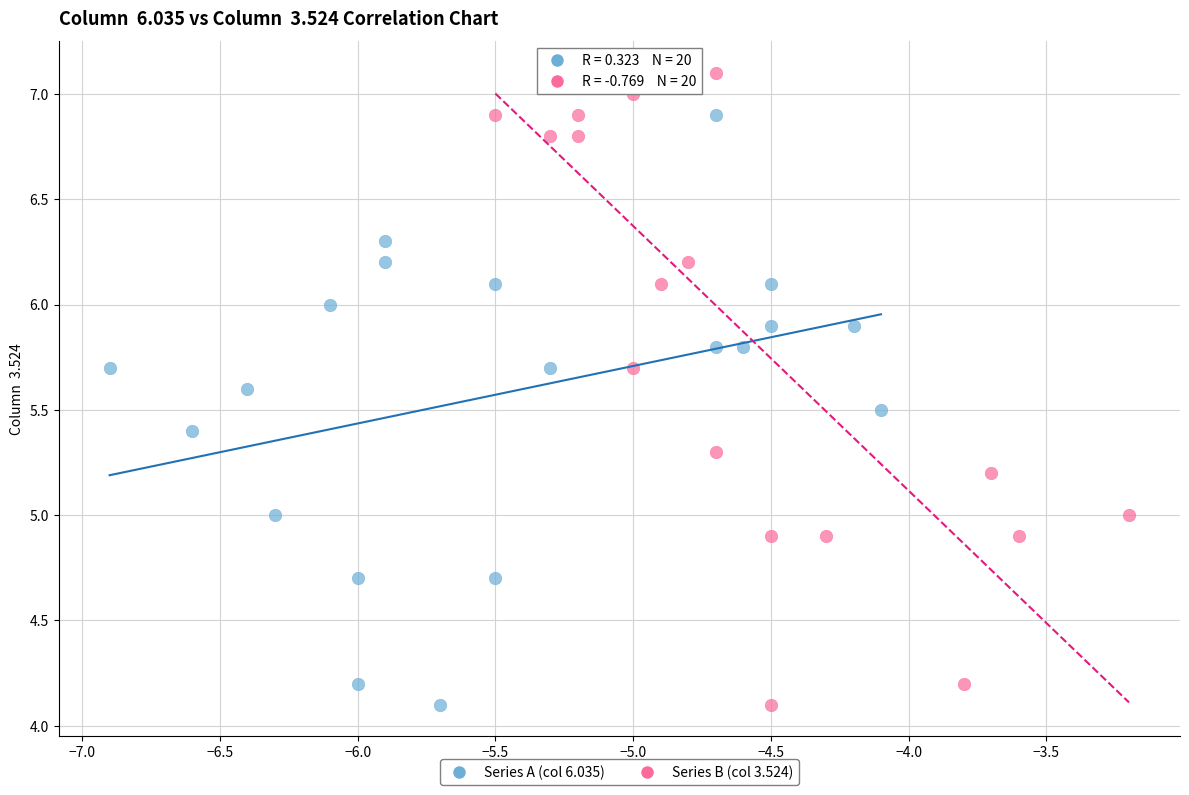

Which series reaches the maximum Y coordinate?

Series B (col 3.524)